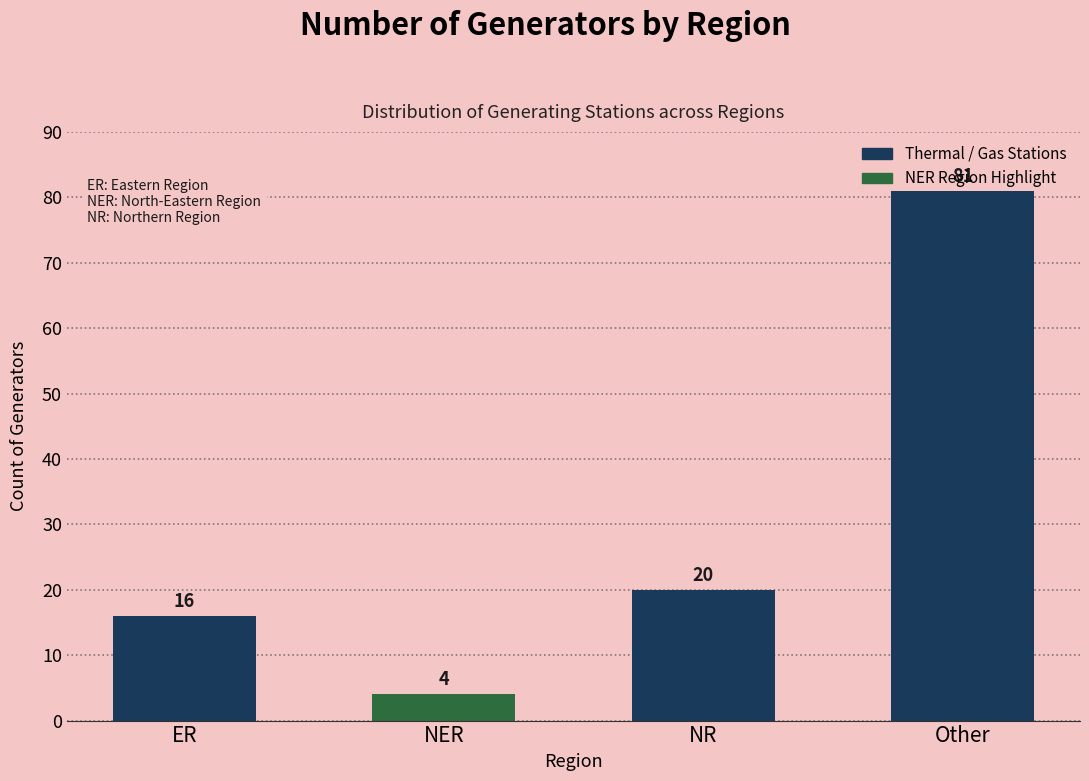

What position from the left is Other?

4